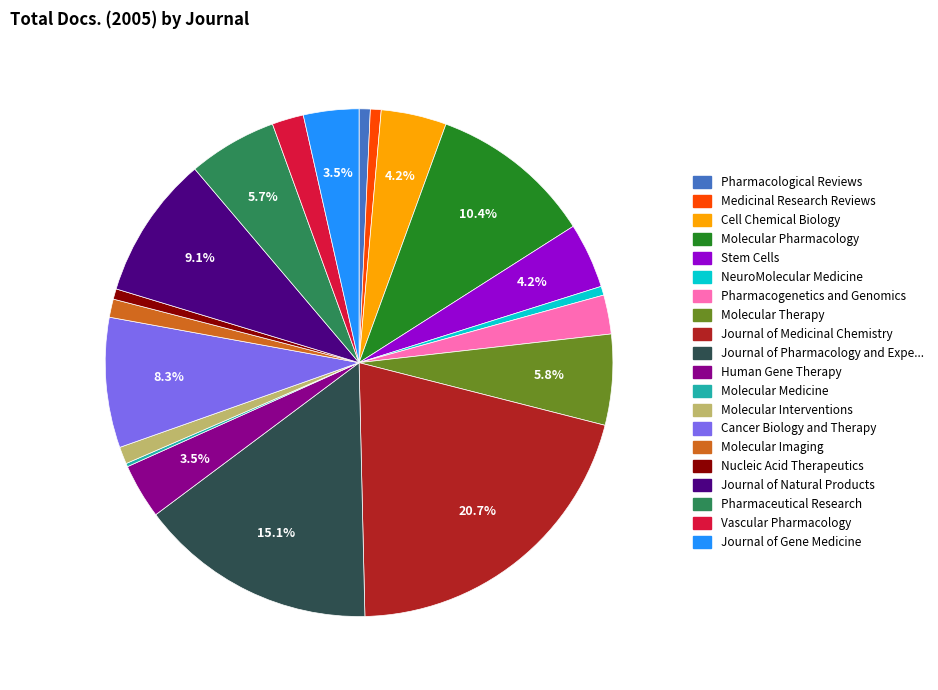

Is there a majority slice in this chart?

No